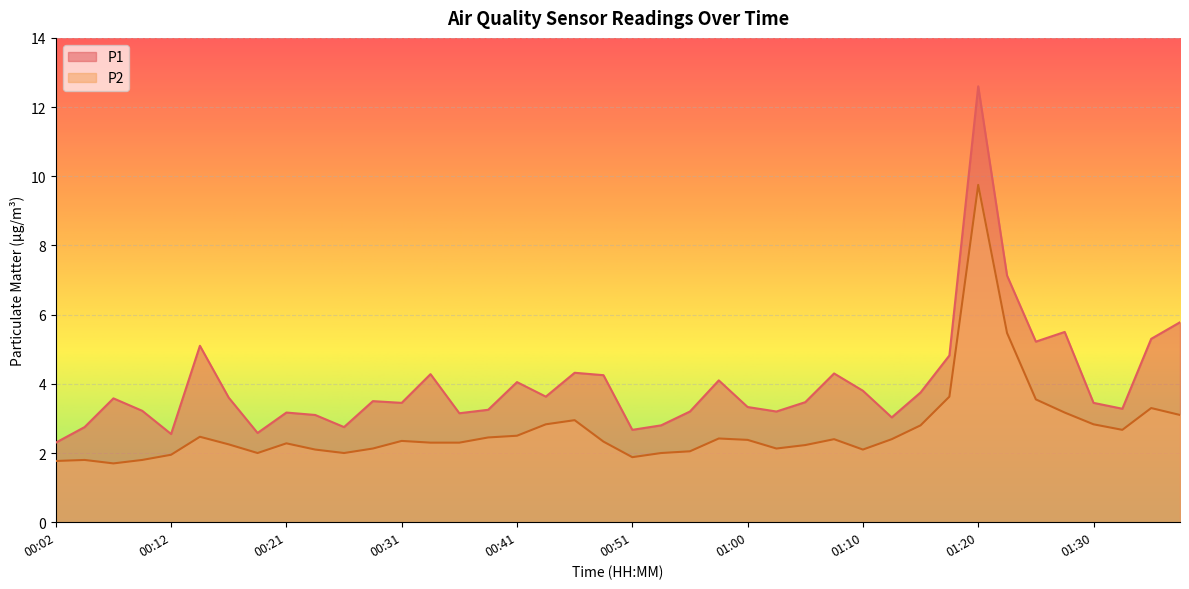

True or false: P1 and P2 intersect in this chart.

False